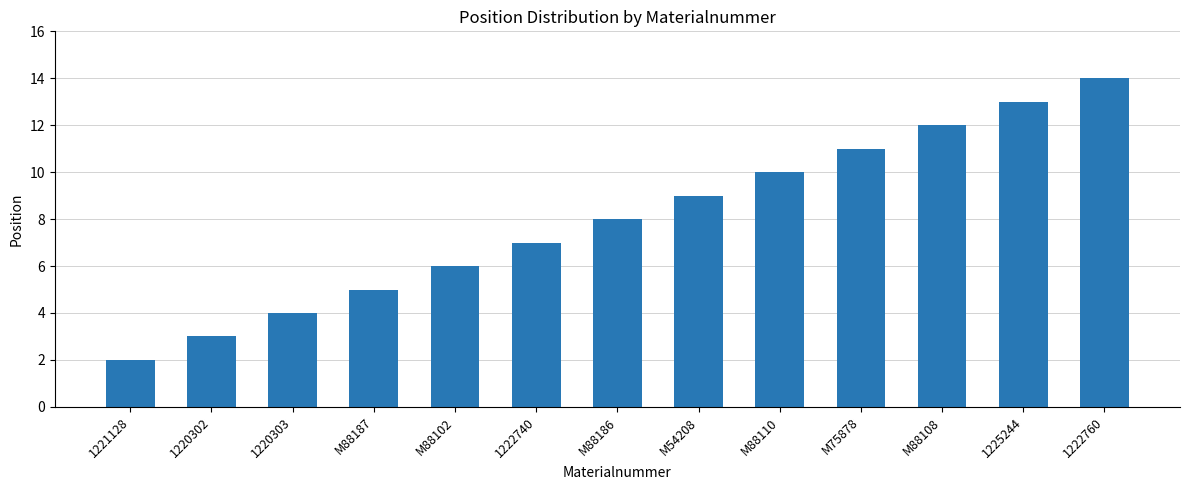

What is the value of the 3rd bar from the left?

4